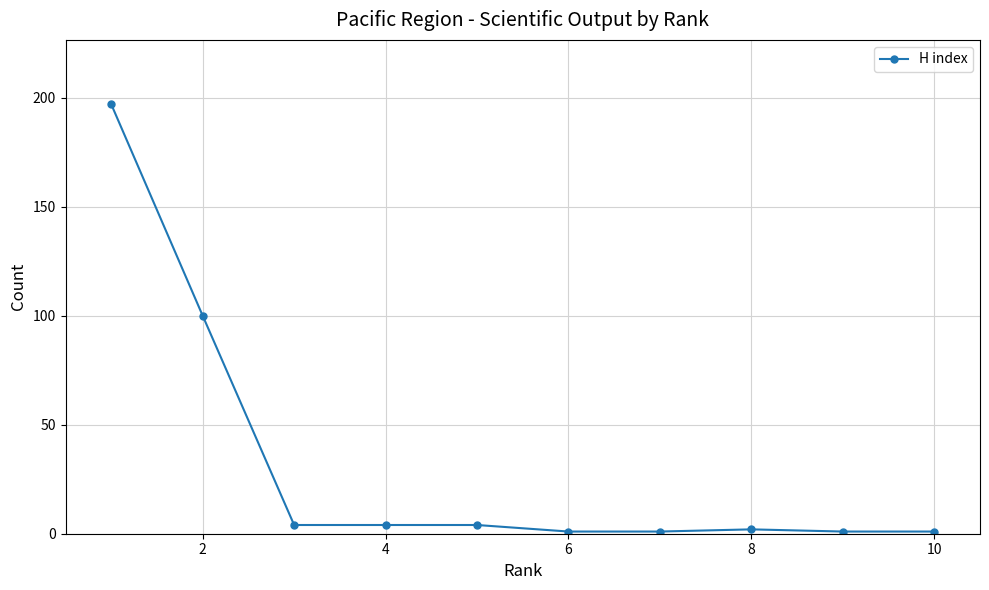

What is the greatest value displayed?

197